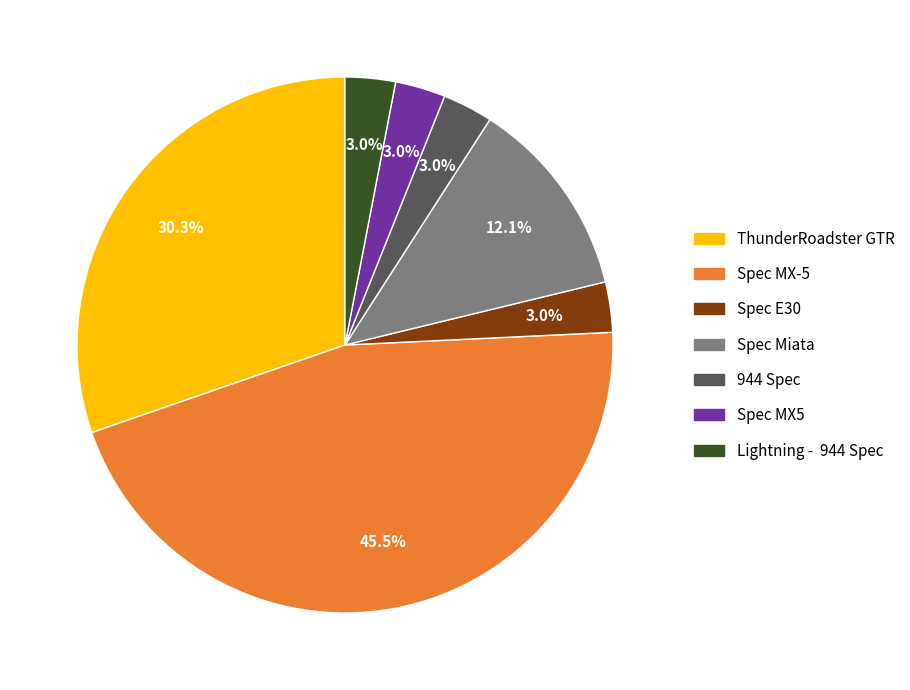

How much of the chart is everything except Spec MX-5?

54.5%